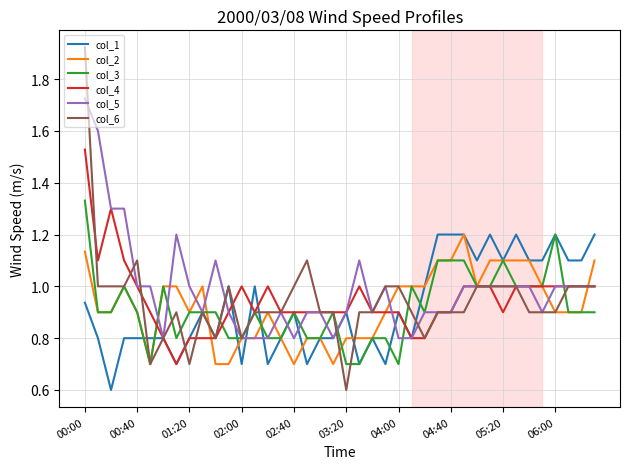

What is the smallest value displayed?

0.6